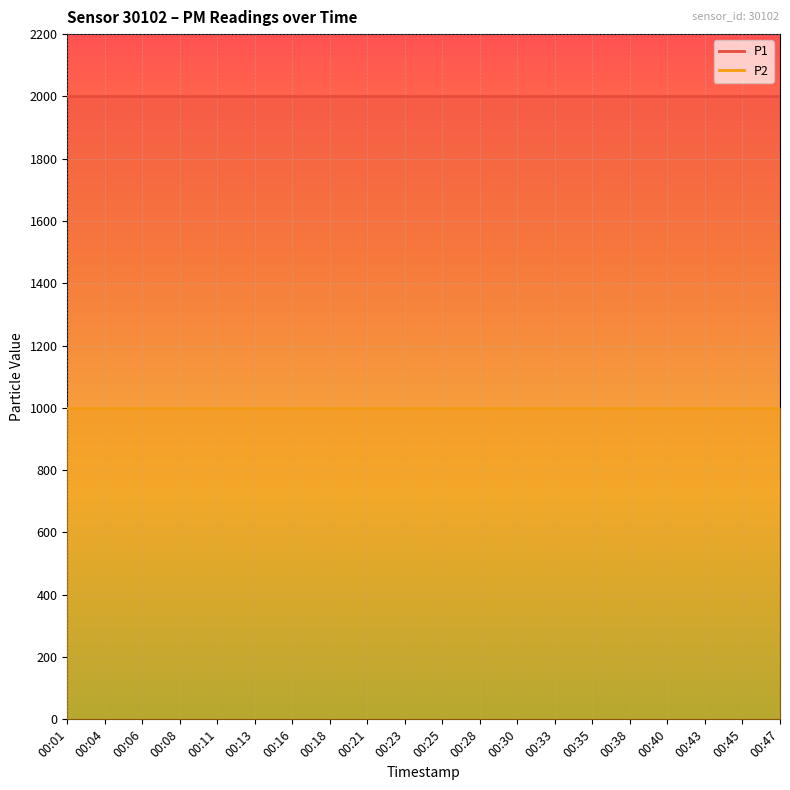

Reading right to left, what are all the values shown in this chart?

P1: 1999.9	1999.9	1999.9	1999.9	1999.9	1999.9	1999.9	1999.9	1999.9	1999.9	1999.9	1999.9	1999.9	1999.9	1999.9	1999.9	1999.9	1999.9	1999.9	1999.9
P2: 999.9	999.9	999.9	999.9	999.9	999.9	999.9	999.9	999.9	999.9	999.9	999.9	999.9	999.9	999.9	999.9	999.9	999.9	999.9	999.9